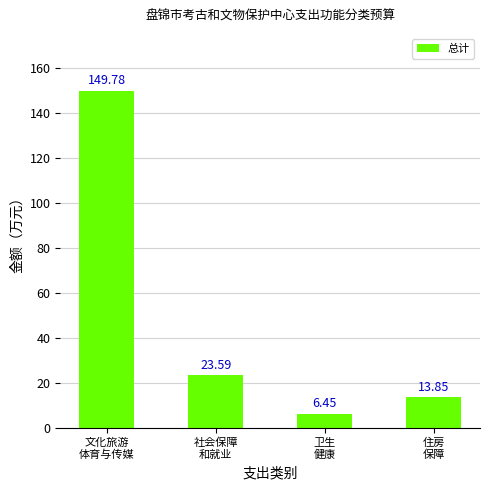

What is the change in value from 社会保障
和就业 to 卫生
健康?

-17.1